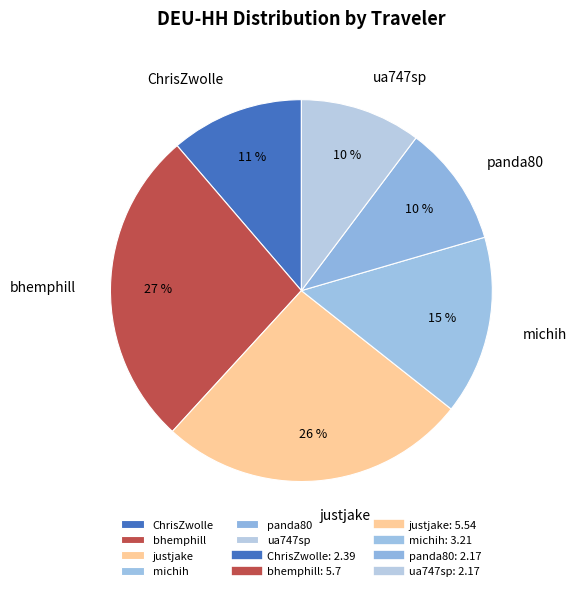

Which slice is the largest?

bhemphill